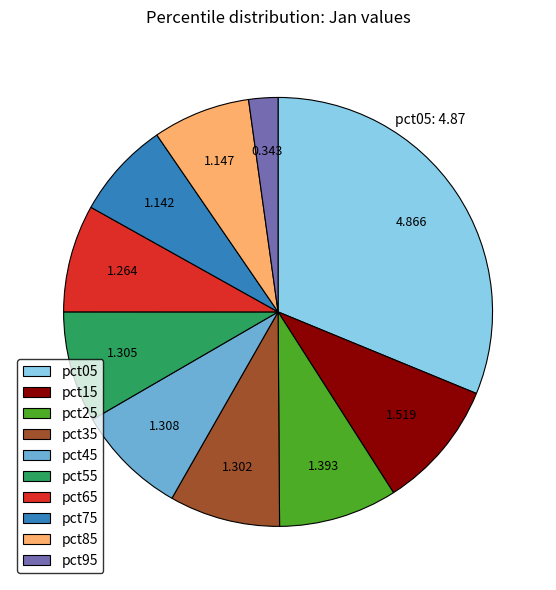

Is the sum of pct85 and pct95 greater than half?

No